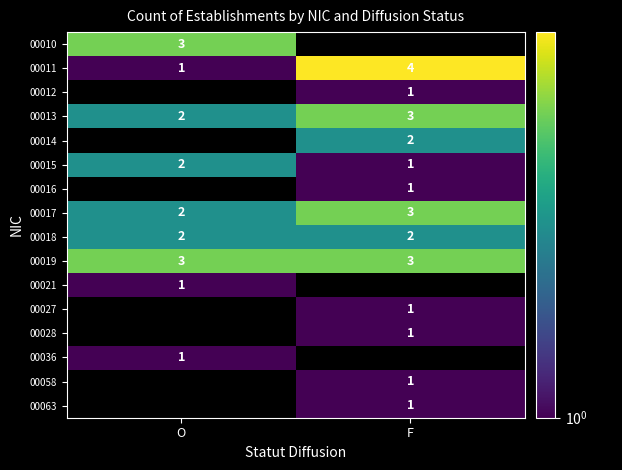

Between F and O, which is larger?

O